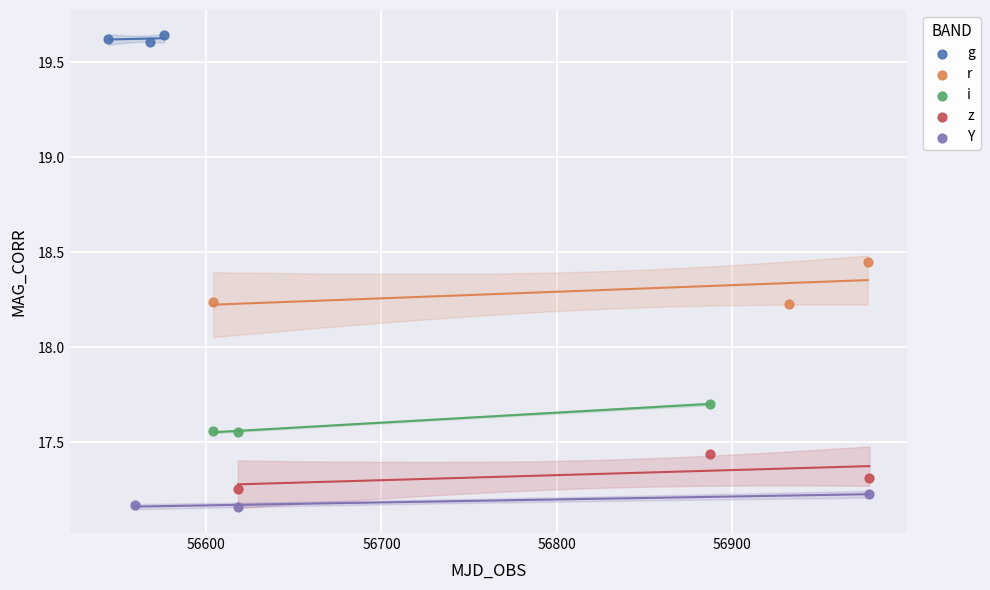

What are all the series names shown in the legend?

g, r, i, z, Y